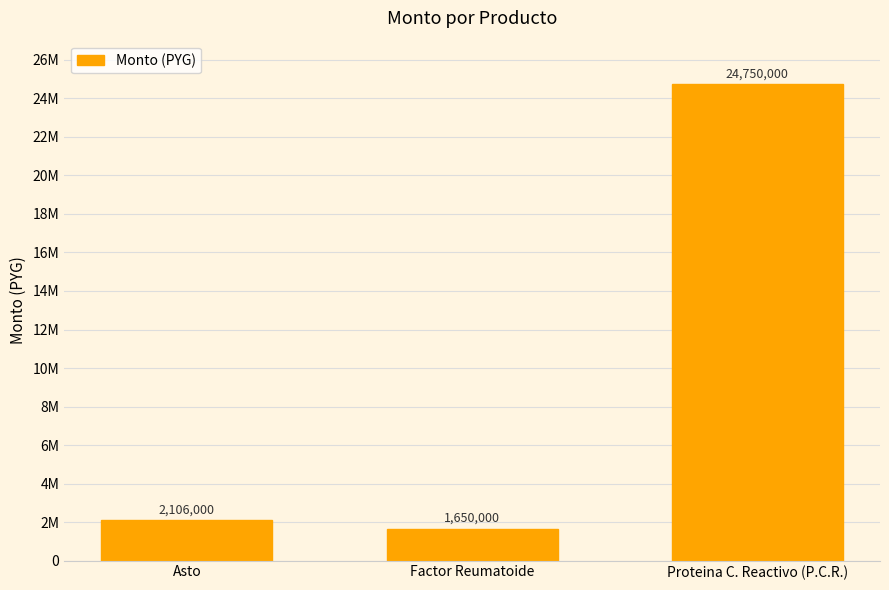

At which label does the data first exceed 2106000?

Proteina C. Reactivo (P.C.R.)